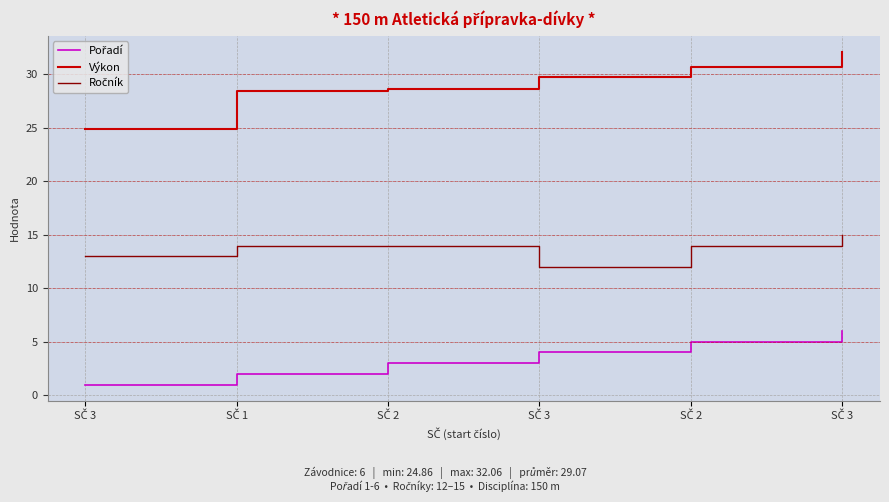

What is the sum of the Pořadí values at SČ 3 and SČ 2?

4.0